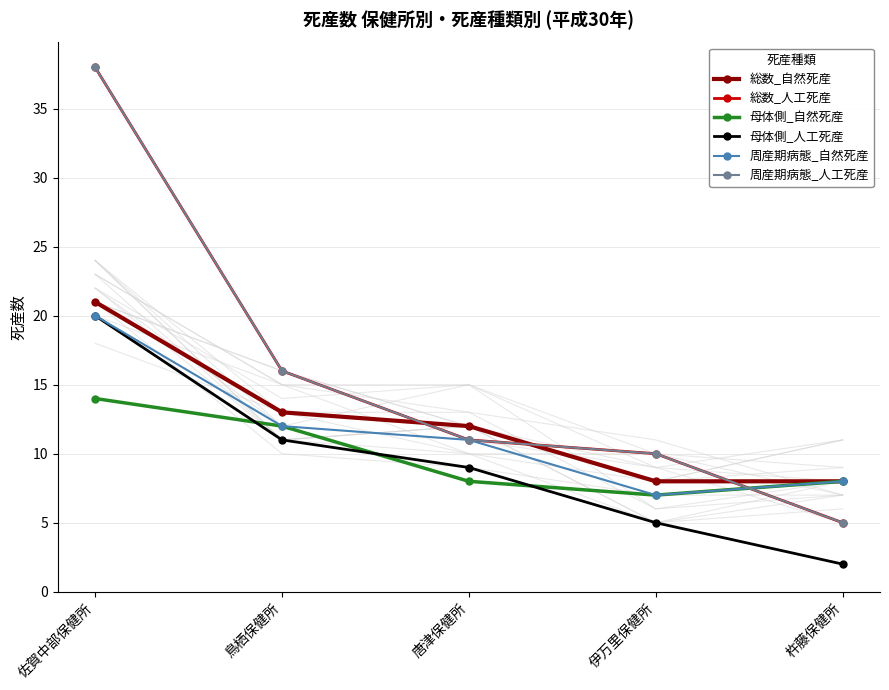

At 伊万里保健所, list the series in order from smallest to largest.

母体側_人工死産, 母体側_自然死産, 周産期病態_自然死産, 総数_自然死産, 総数_人工死産, 周産期病態_人工死産